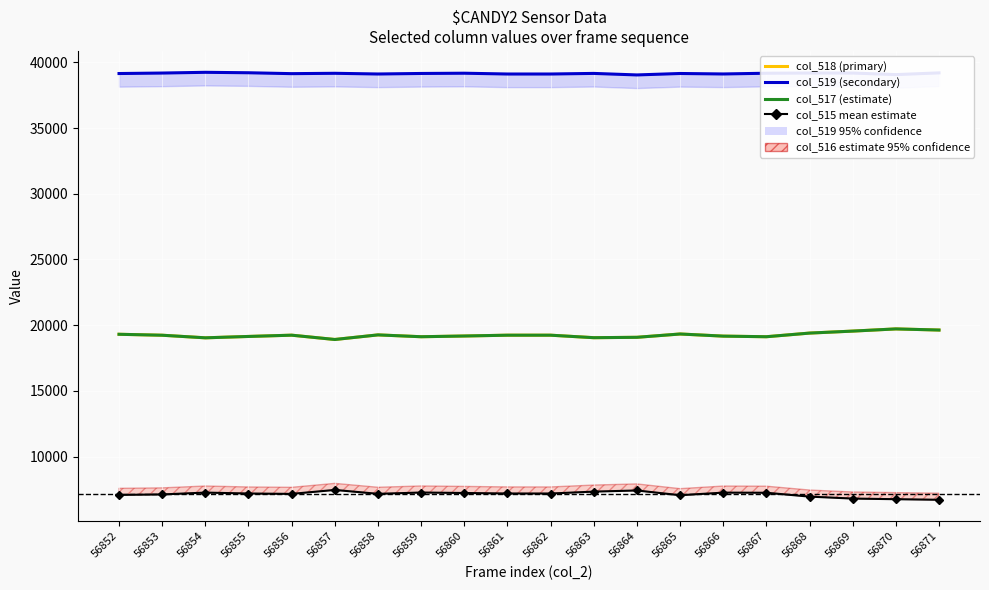

What is the approximate value of col_519 (secondary) at 56862, to the nearest 50?

39100